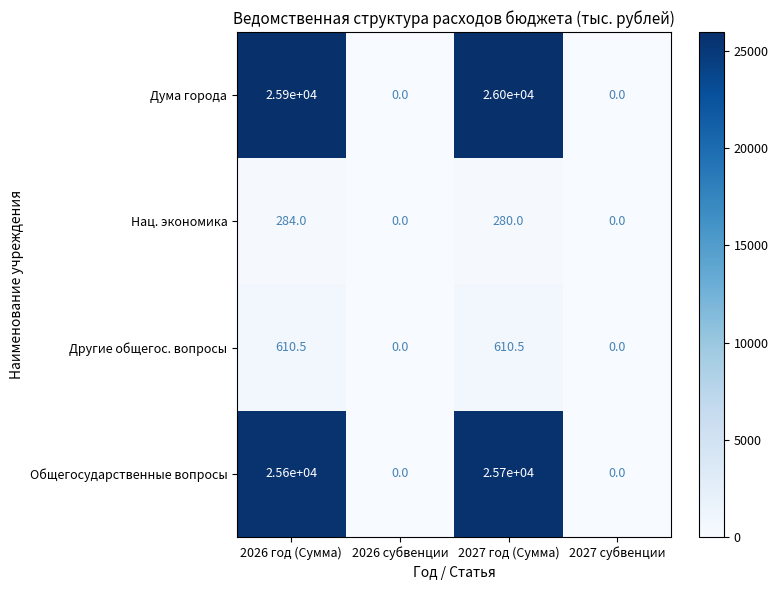

True or false: Другие общегос. вопросы has a value of 0.0 at 2026 субвенции.

True